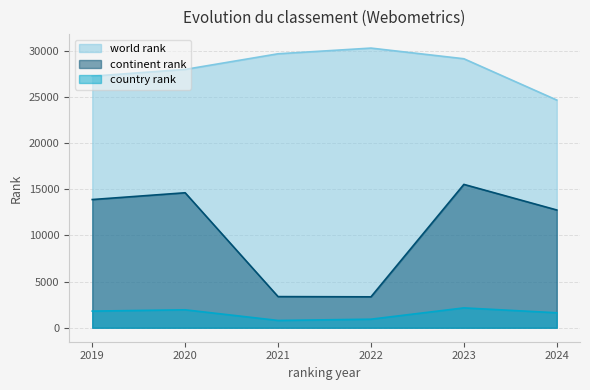

The country rank series shows 1943 at 2020. True or false?

True